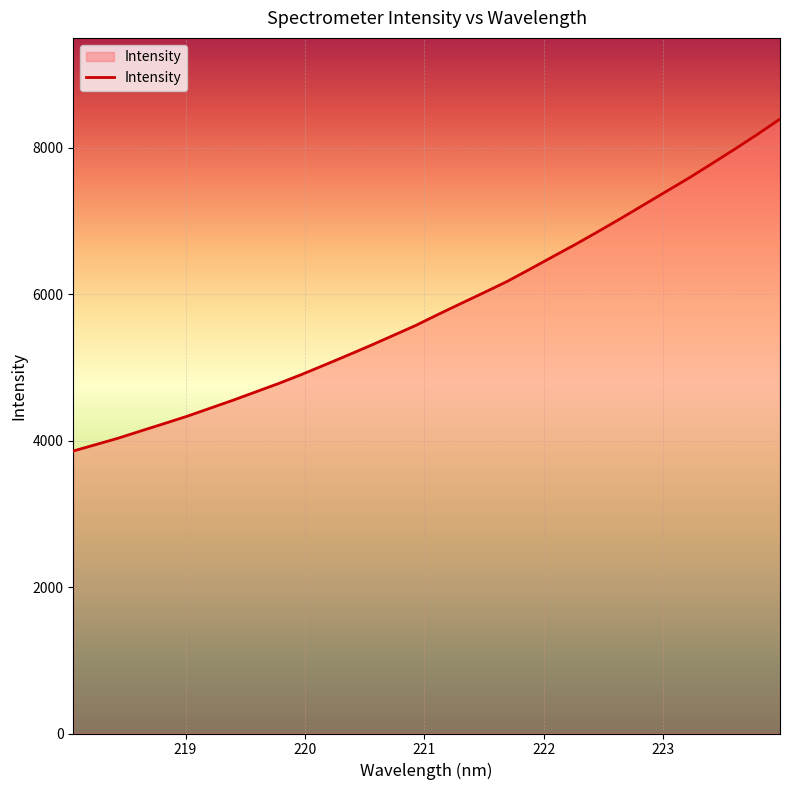

What is the maximum value shown in the chart?

8391.7